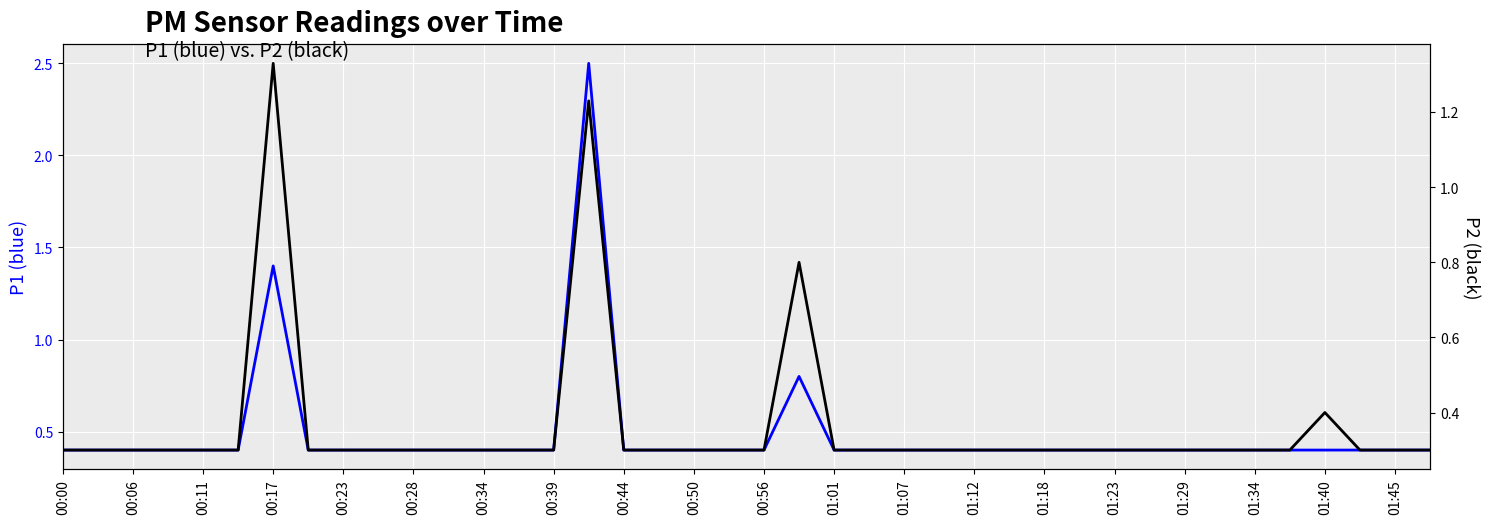

Does the chart display data point markers on the line(s)?

No